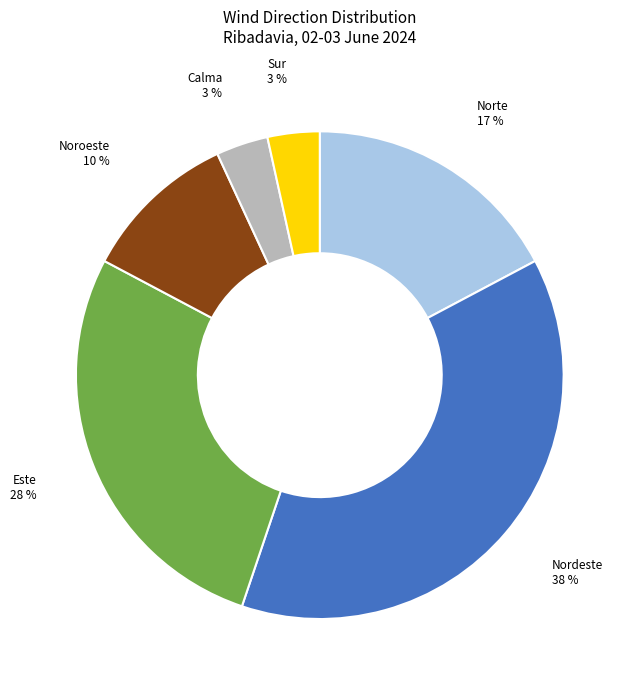

Does Este represent more than half of the total?

No